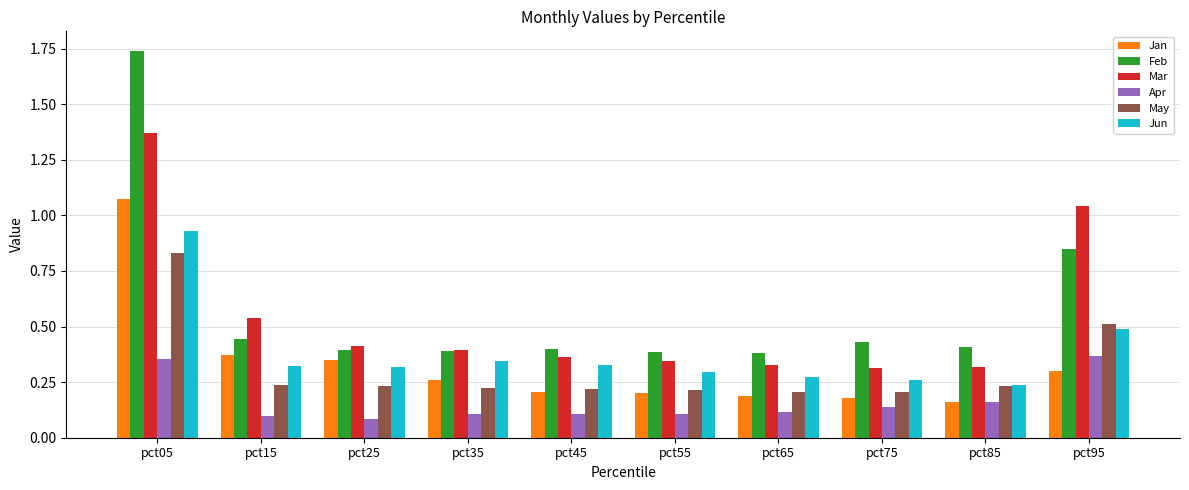

The value of May at pct75 is 0.3. True or false?

False